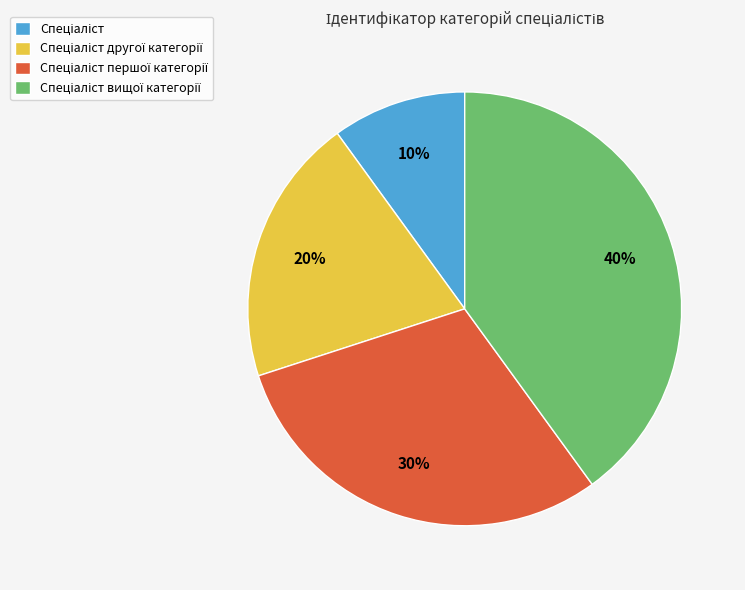

To the nearest percent, what is the average slice percentage?

25%